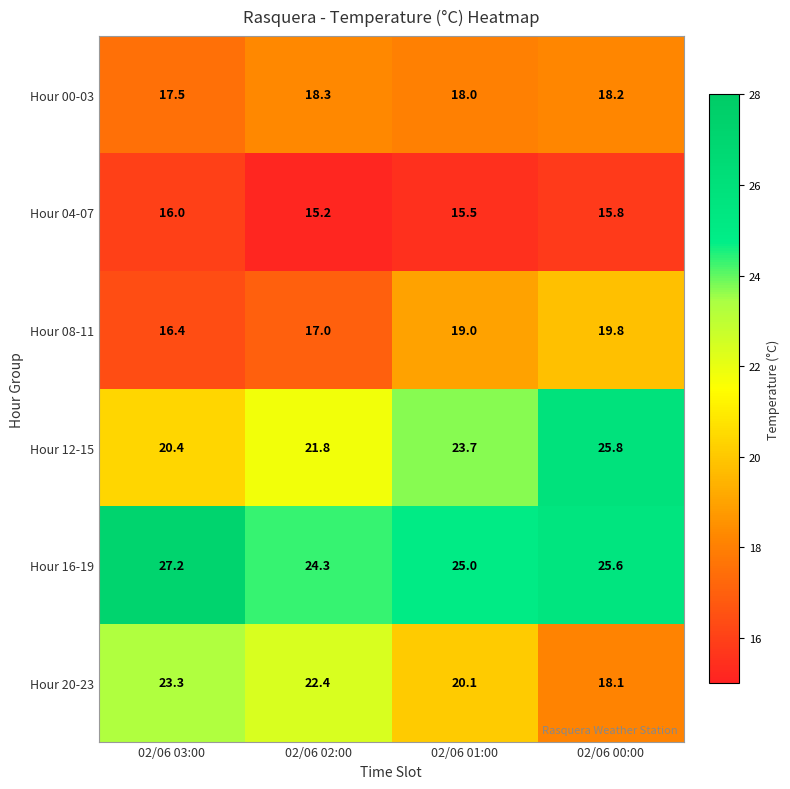

The Hour 04-07 series shows 25.4 at 02/06 03:00. True or false?

False